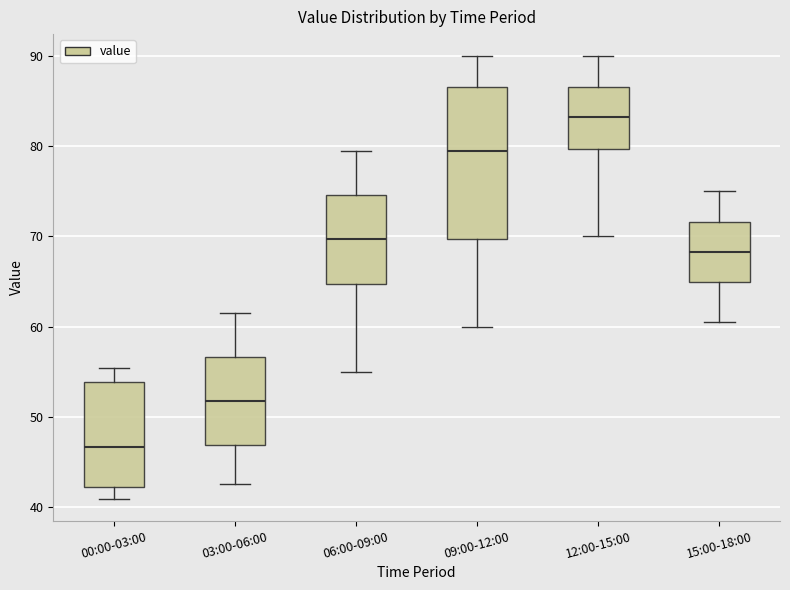

Comparing the boxes themselves (not the whiskers), which one is the tallest?

09:00-12:00